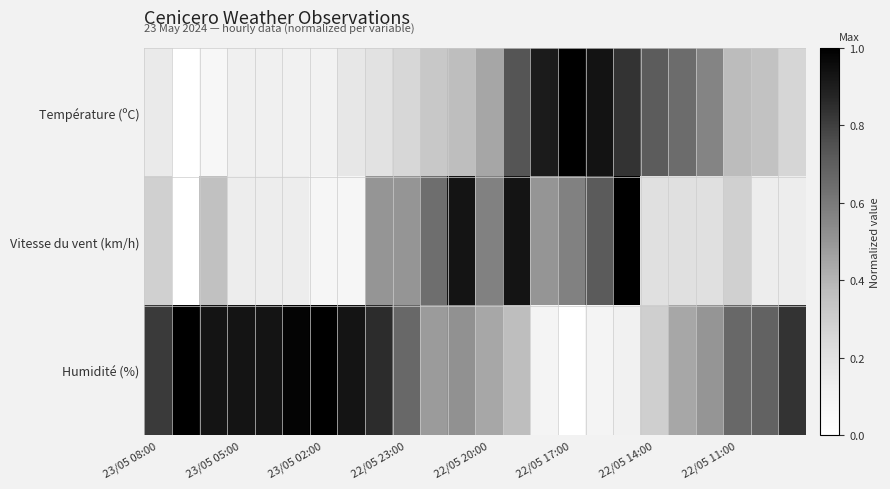

Which series has the widest spread of values?

Température (ºC)